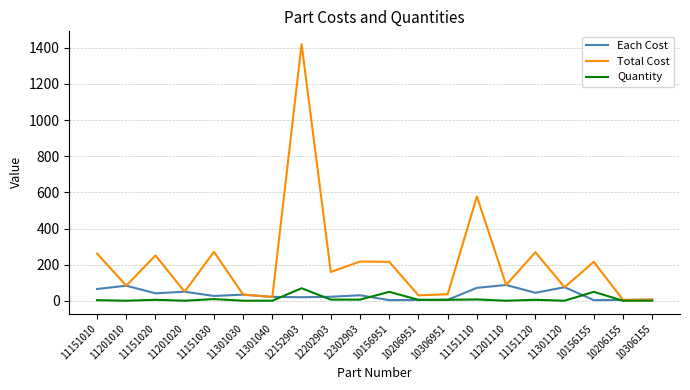

Where do Each Cost and Quantity first cross each other?

11301040 and 12152903